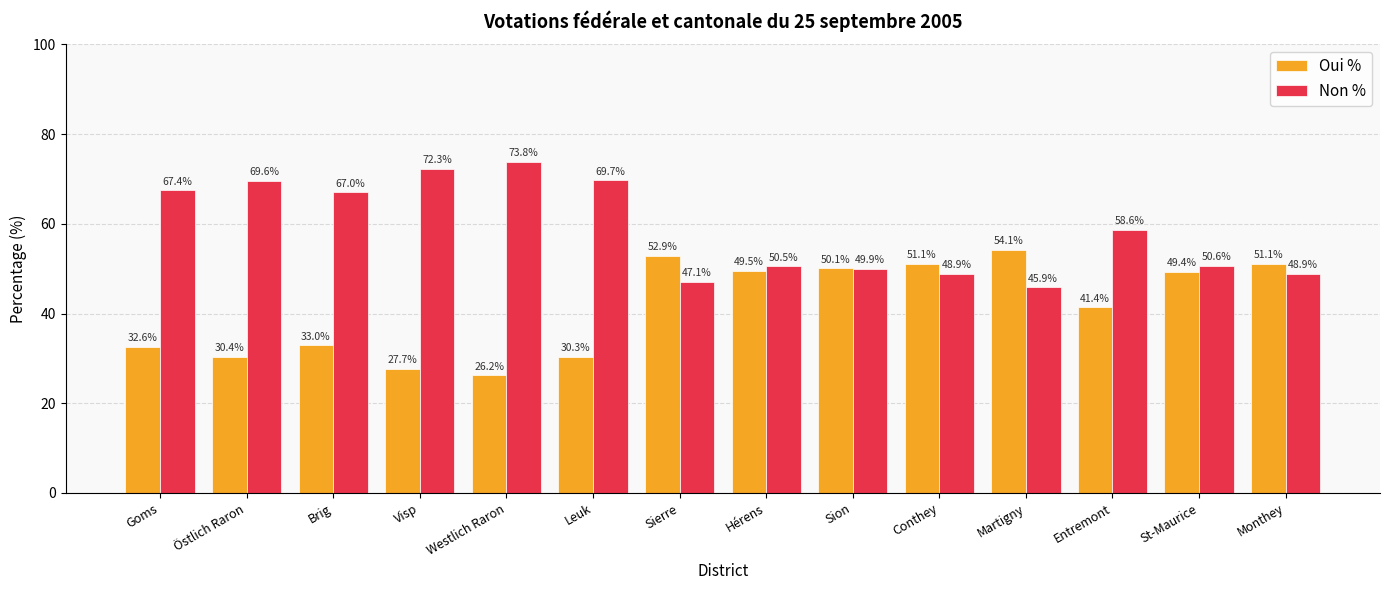

What is the difference between the second highest and minimum values in the Oui % series?

26.7